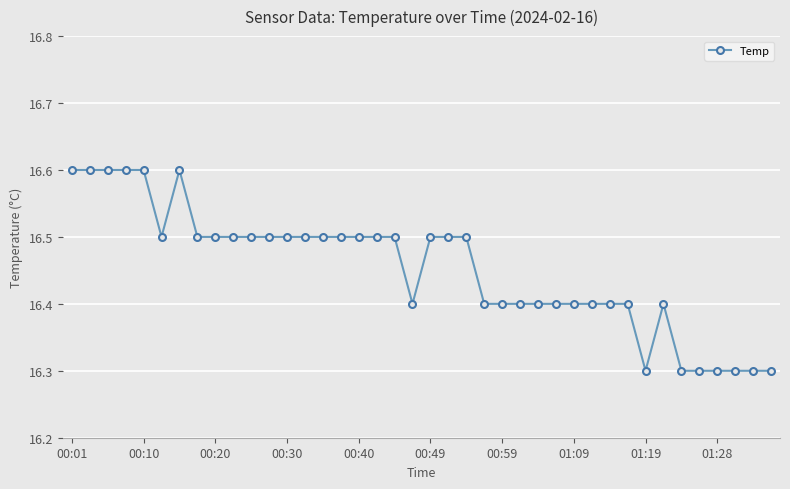

Reading left to right, list all the values displayed in this chart.

16.6	16.6	16.6	16.6	16.6	16.5	16.6	16.5	16.5	16.5	16.5	16.5	16.5	16.5	16.5	16.5	16.5	16.5	16.5	16.4	16.5	16.5	16.5	16.4	16.4	16.4	16.4	16.4	16.4	16.4	16.4	16.4	16.3	16.4	16.3	16.3	16.3	16.3	16.3	16.3